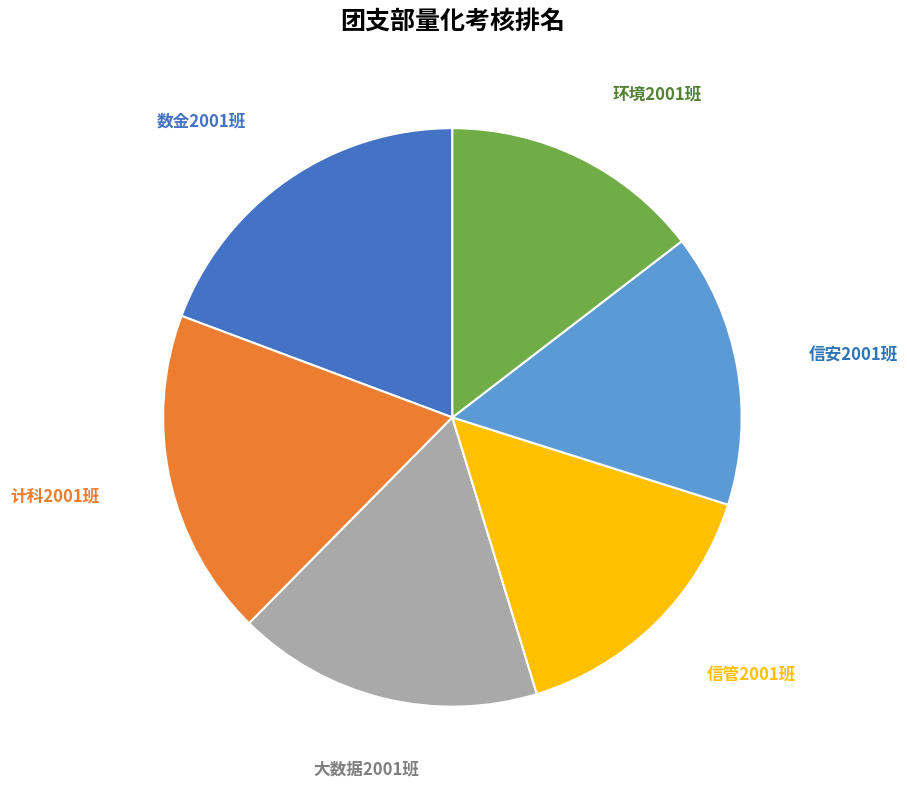

Does any single category account for the majority?

No